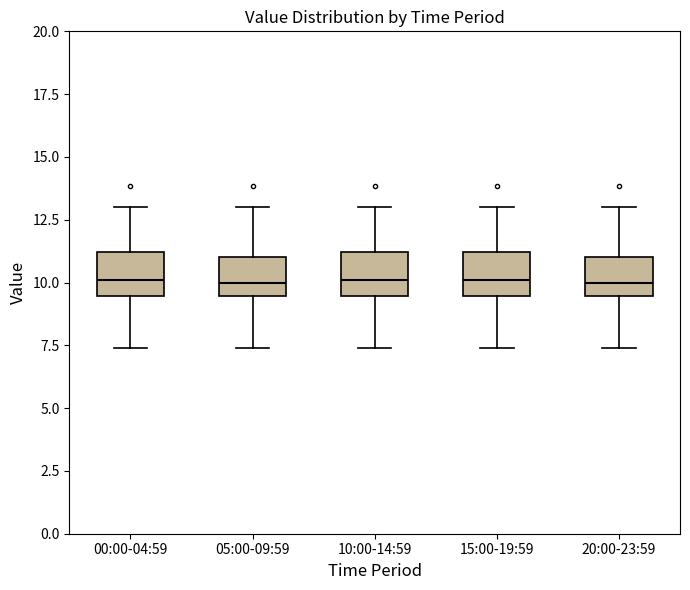

Reading left to right, read every box against the y-axis: the position of its median line, the range the box covers, and the ends of its whiskers. The values are not printed on the chart, so give them approximately, as read against the axis.

00:00-04:59: median 10.0, box 9.5 to 11.0, whiskers 7.5 to 13.0
05:00-09:59: median 10.0, box 9.5 to 11.0, whiskers 7.5 to 13.0
10:00-14:59: median 10.0, box 9.5 to 11.0, whiskers 7.5 to 13.0
15:00-19:59: median 10.0, box 9.5 to 11.0, whiskers 7.5 to 13.0
20:00-23:59: median 10.0, box 9.5 to 11.0, whiskers 7.5 to 13.0